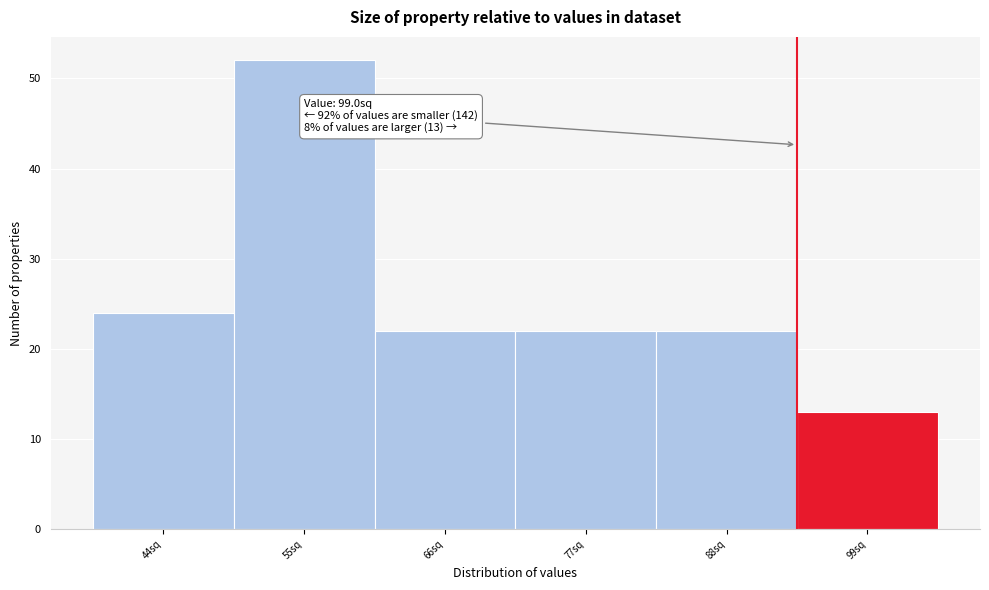

Reading left to right, list all the values displayed in this chart.

24	52	22	22	22	13